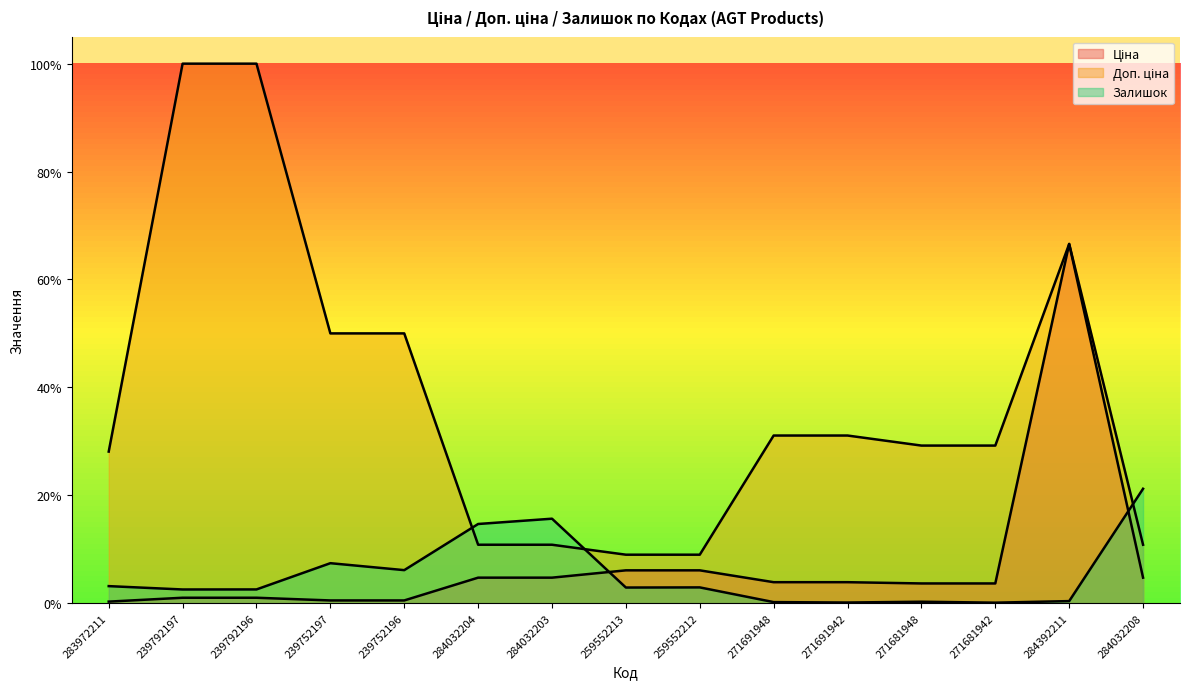

Which label corresponds to the smallest value in the chart?

271681942